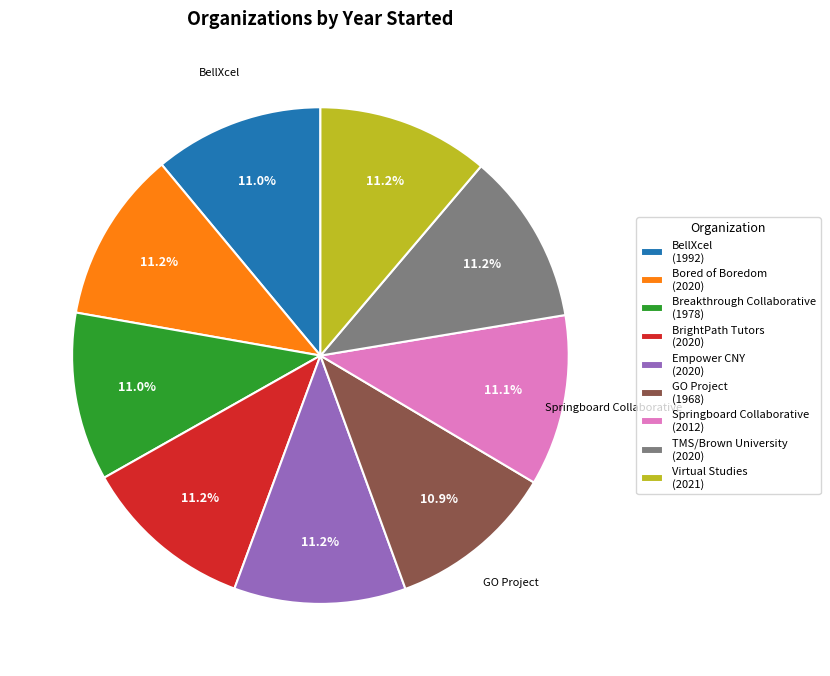

What is the ratio of the value at GO Project (1968) to the value at Bored of Boredom (2020)?

1.0